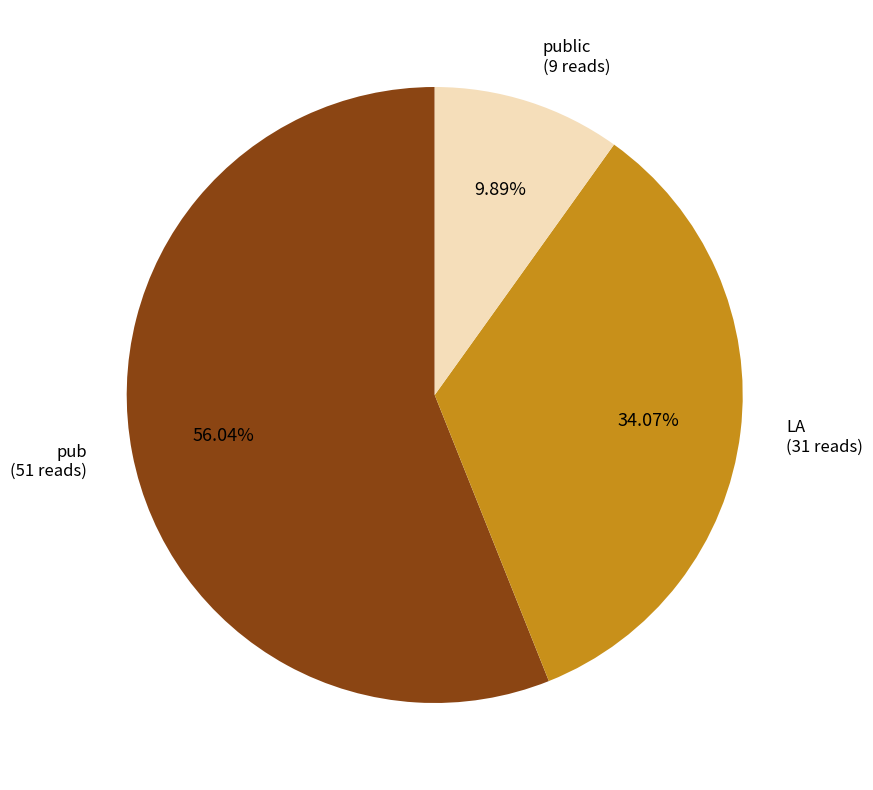

Is there any slice that represents more than half of the pie?

Yes